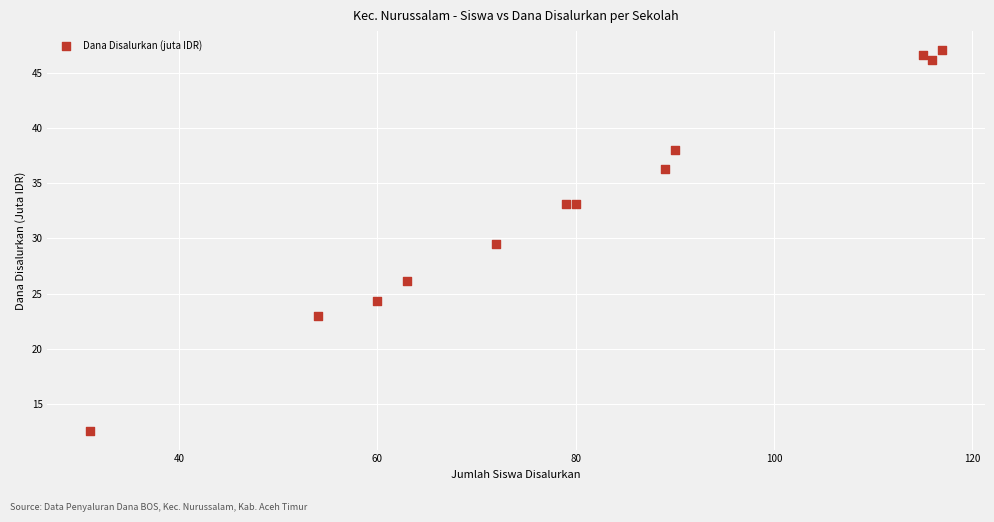

What Y value in the scatter plot is closest to 29?

29.5